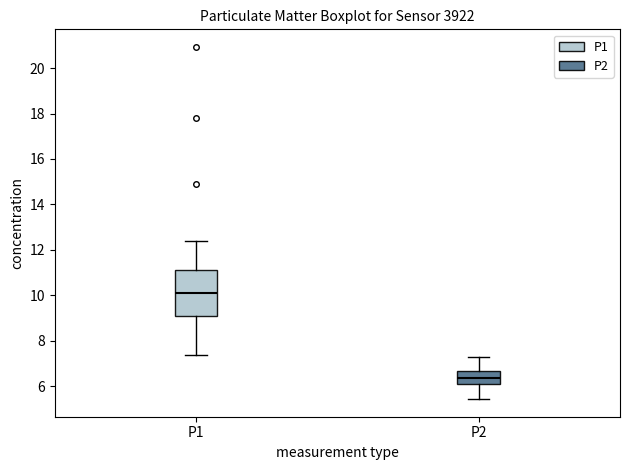

Reading left to right, transcribe this box plot: for each box, give where its median line is, the range the box spans, and where its two whiskers end, as read against the y-axis. The values are not printed on the chart, so give them approximately, as read against the axis.

P1: median 10.2, box 9.0 to 11.2, whiskers 7.4 to 12.4
P2: median 6.4, box 6.2 to 6.6, whiskers 5.4 to 7.4